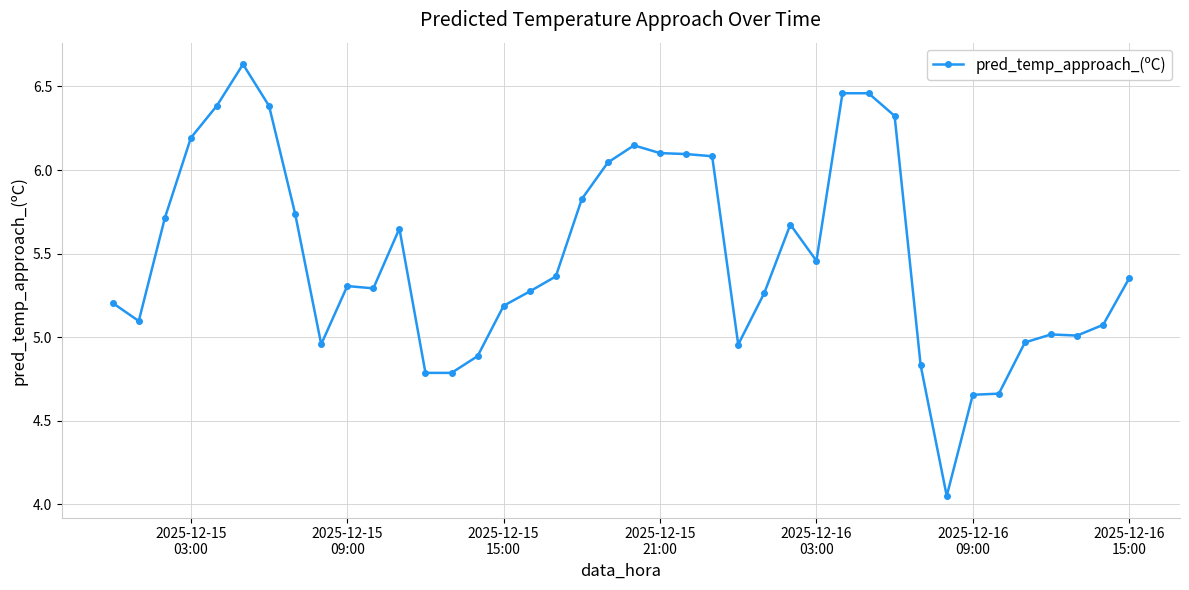

What is the difference between the second highest and second lowest values?

1.8